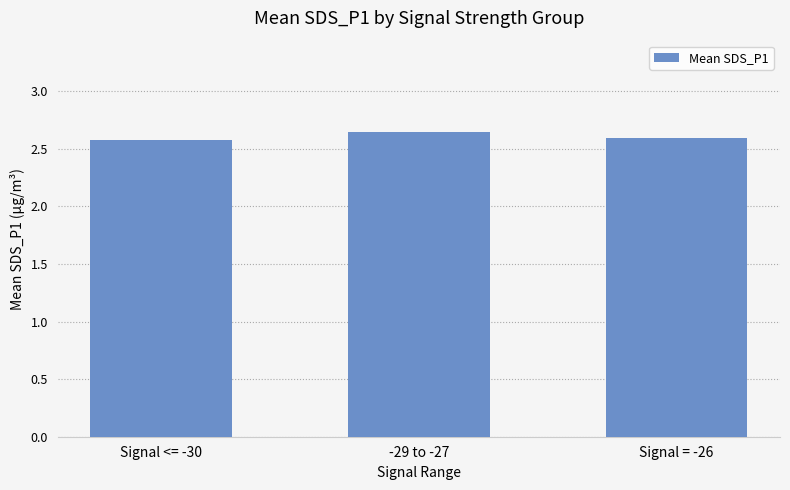

How many data points does each series have?

3